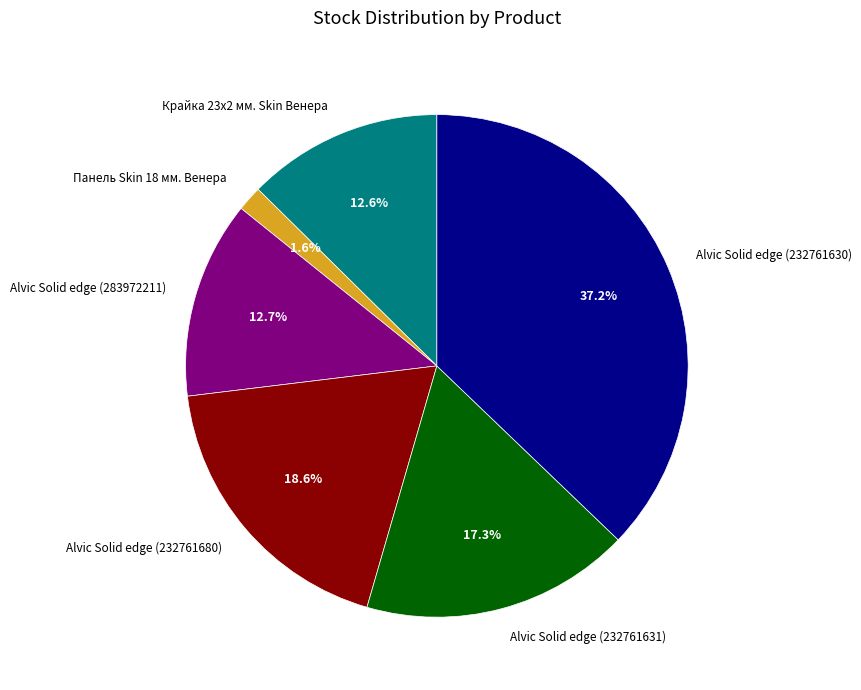

Is there a majority slice in this chart?

No